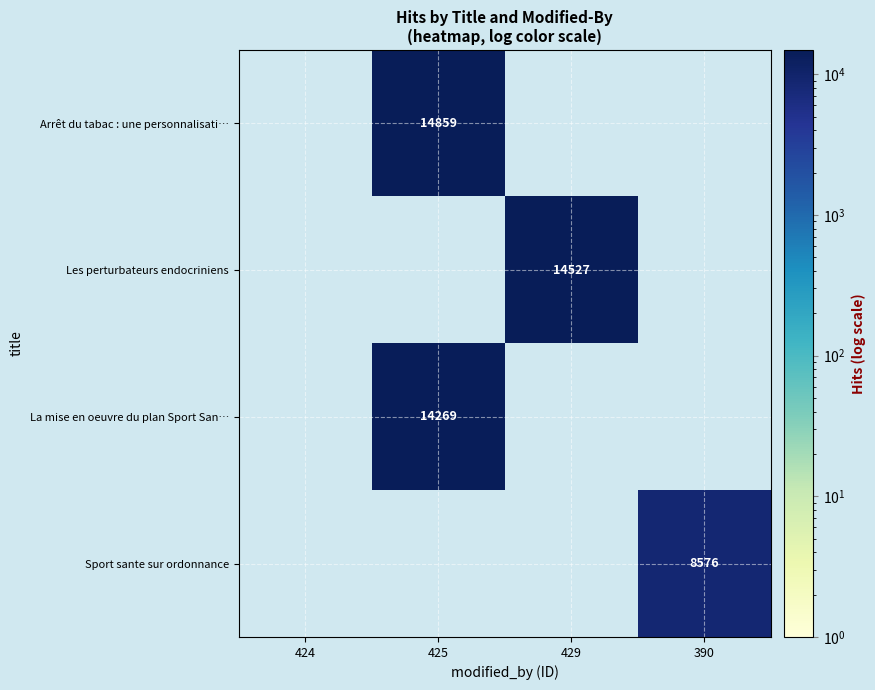

True or false: Les perturbateurs endocriniens has a value of 14527 at 429.

True